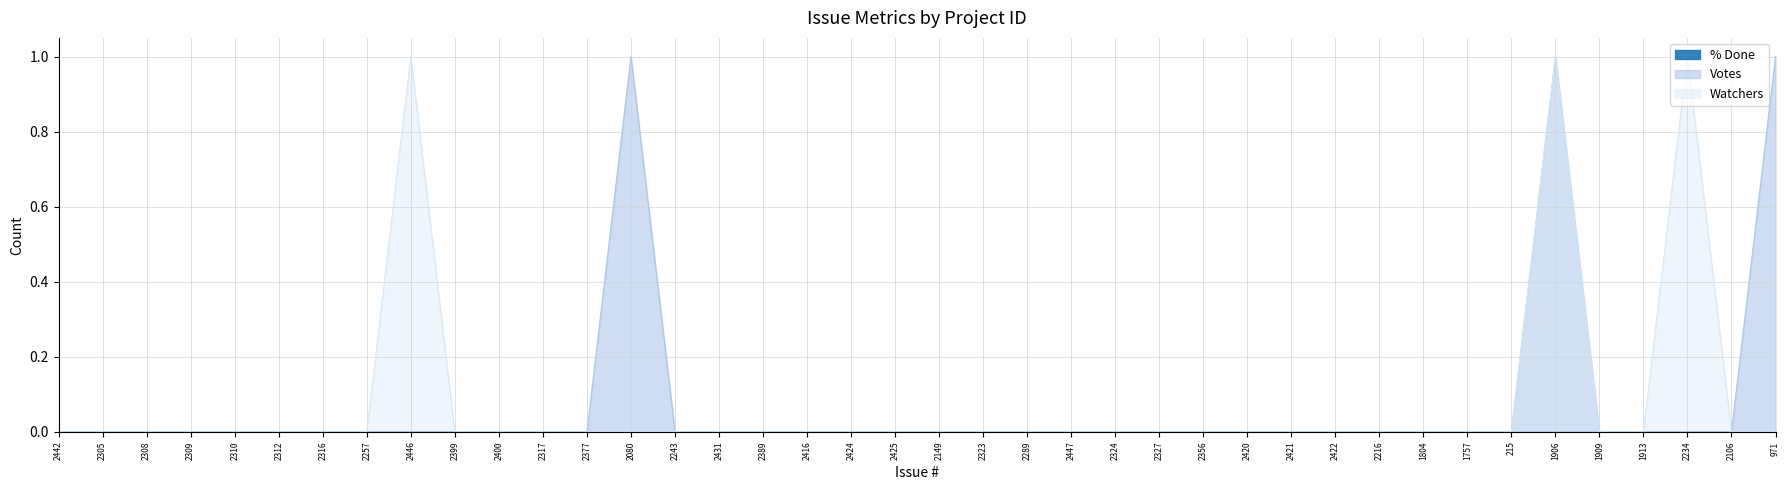

True or false: Votes and Watchers intersect in this chart.

False